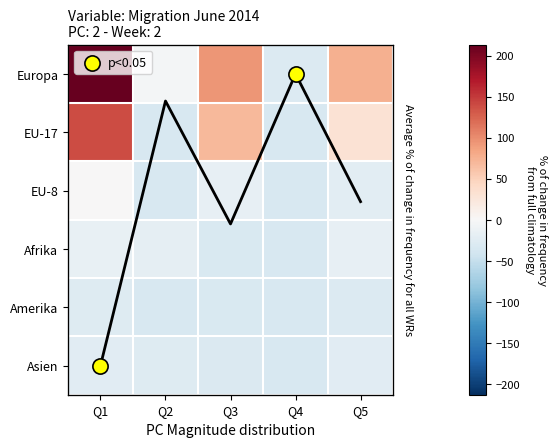

Which has a higher value, Q4 or Q5?

Q5